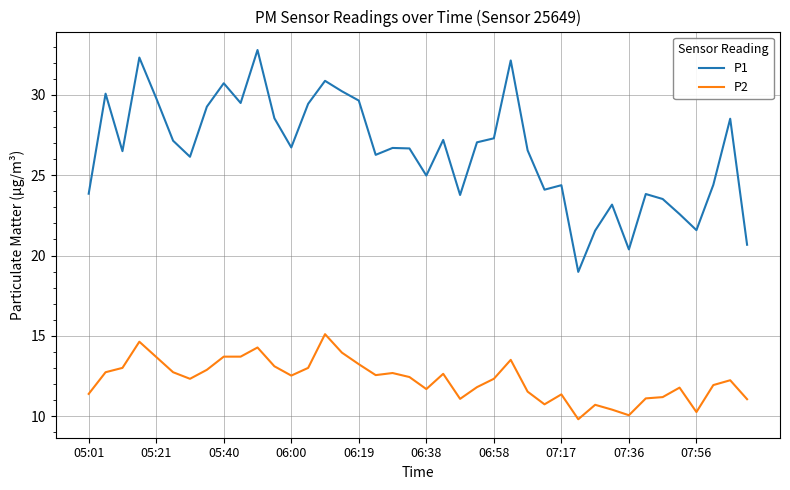

What is the lowest value of the P1 series?

19.0